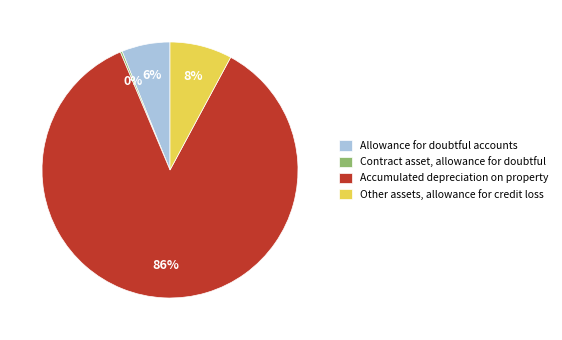

What percentage is the Accumulated depreciation on property slice, to the nearest percent?

86%